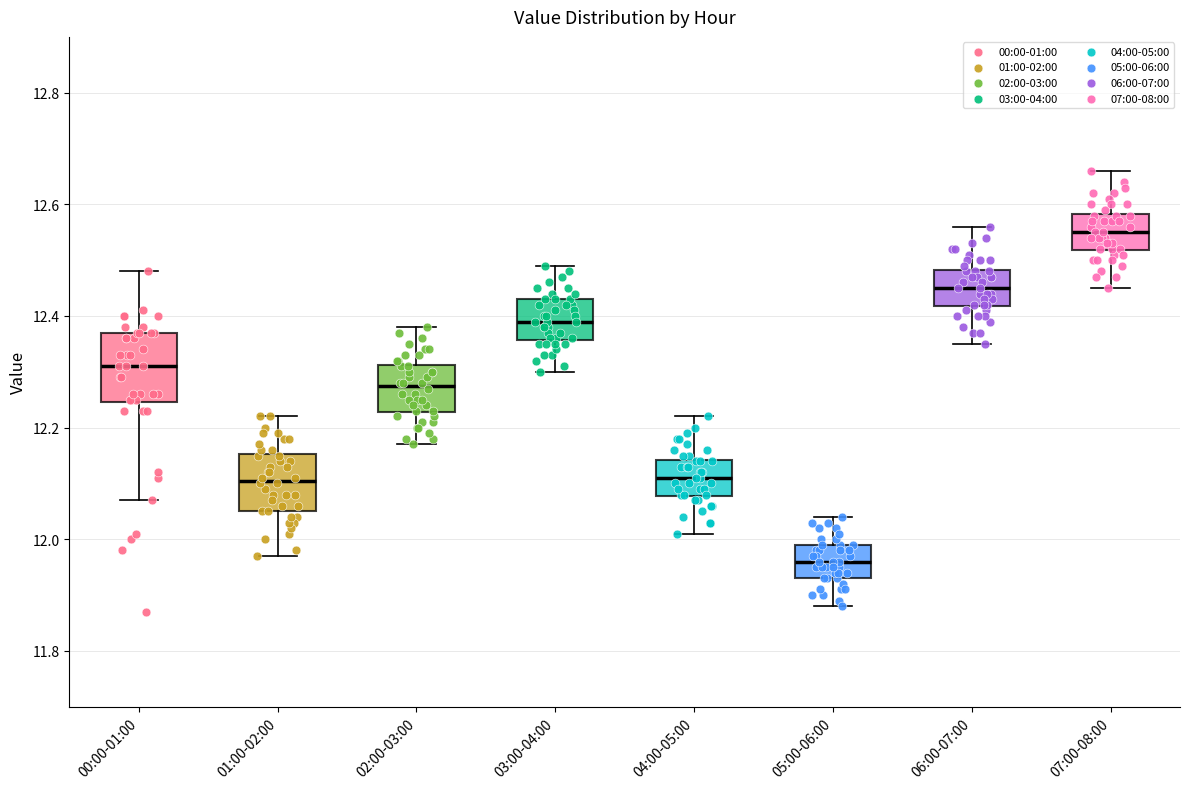

Comparing the boxes themselves (not the whiskers), which one is the tallest?

00:00-01:00